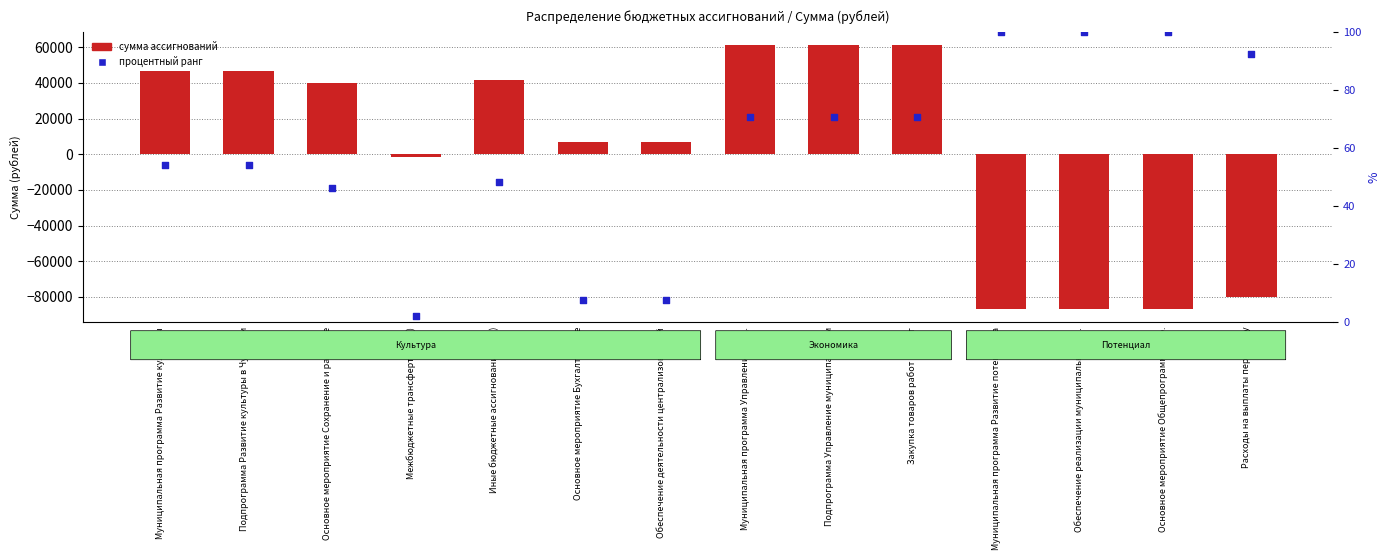

Which series contains the lowest Y value?

бюджетные ассигнования (увеличение)